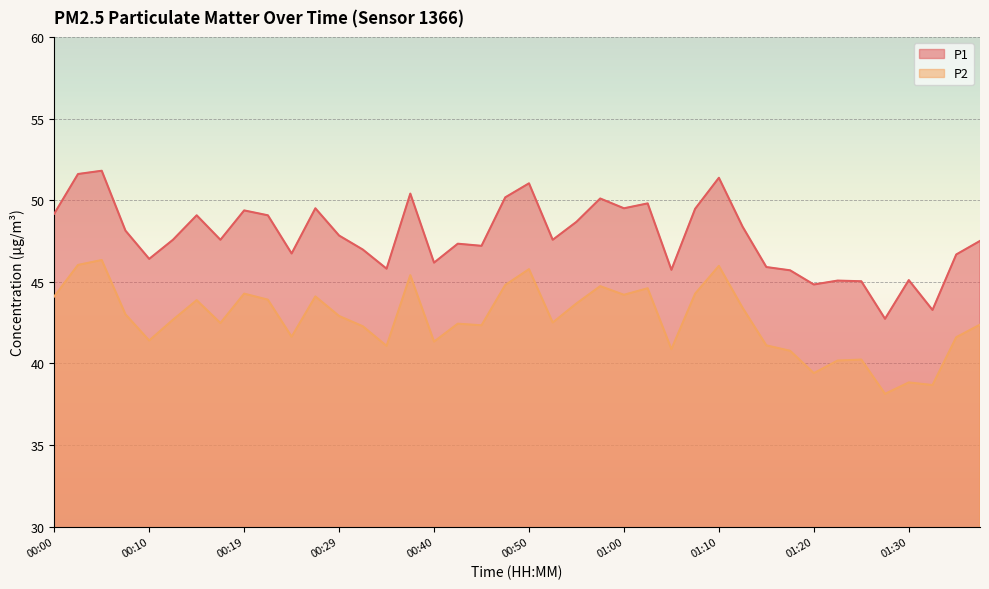

True or false: P1 and P2 intersect in this chart.

False